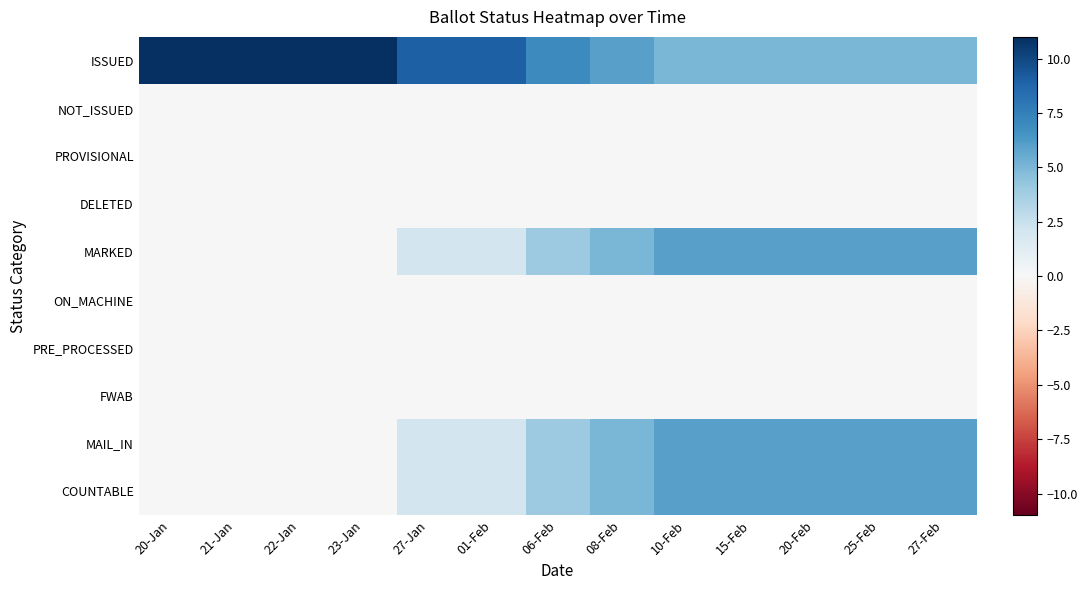

Which series changed the most between 27-Jan and 06-Feb?

ISSUED